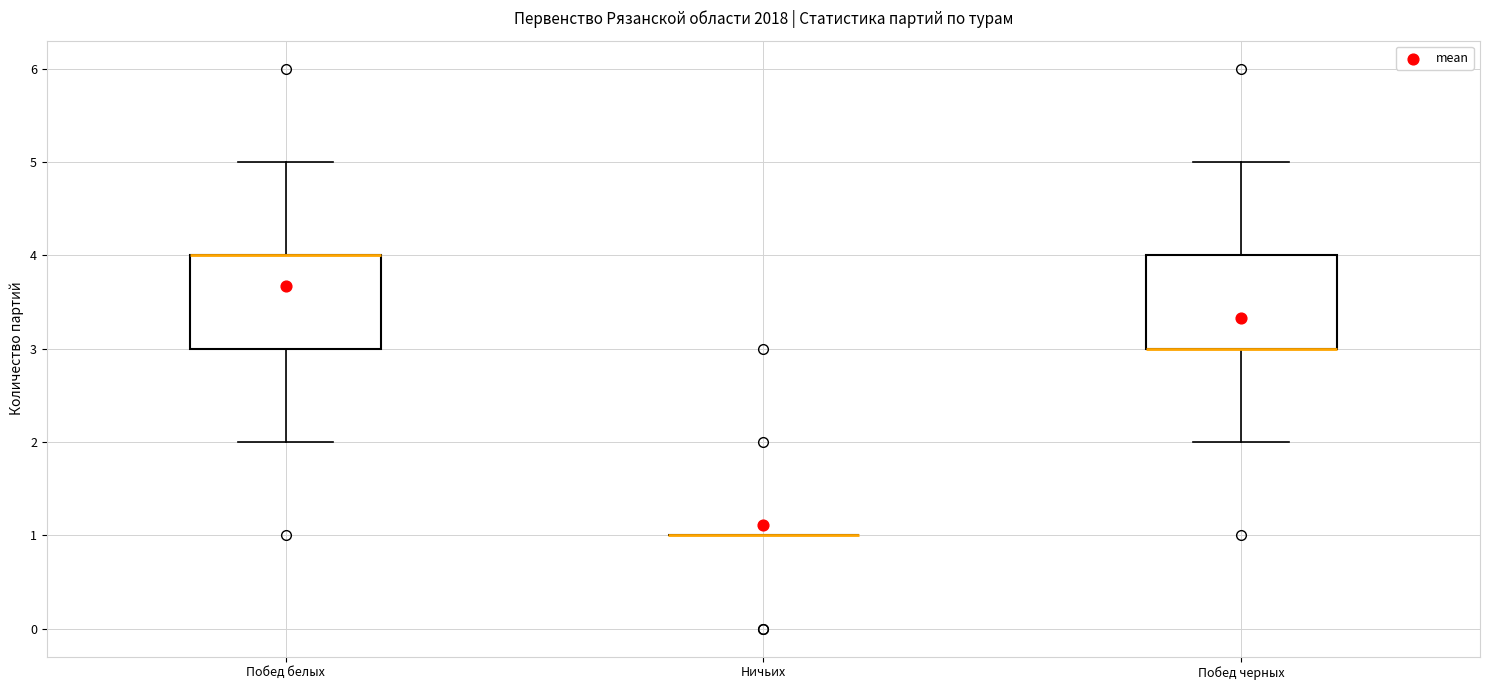

Reading left to right, read every box against the y-axis: the position of its median line, the range the box covers, and the ends of its whiskers. The values are not printed on the chart, so give them approximately, as read against the axis.

Побед белых: median 4 (drawn on the box's upper edge), box 3 to 4, whiskers 2 to 5
Ничьих: box collapsed to a line at 1, whiskers 1 to 1
Побед черных: median 3 (drawn on the box's lower edge), box 3 to 4, whiskers 2 to 5